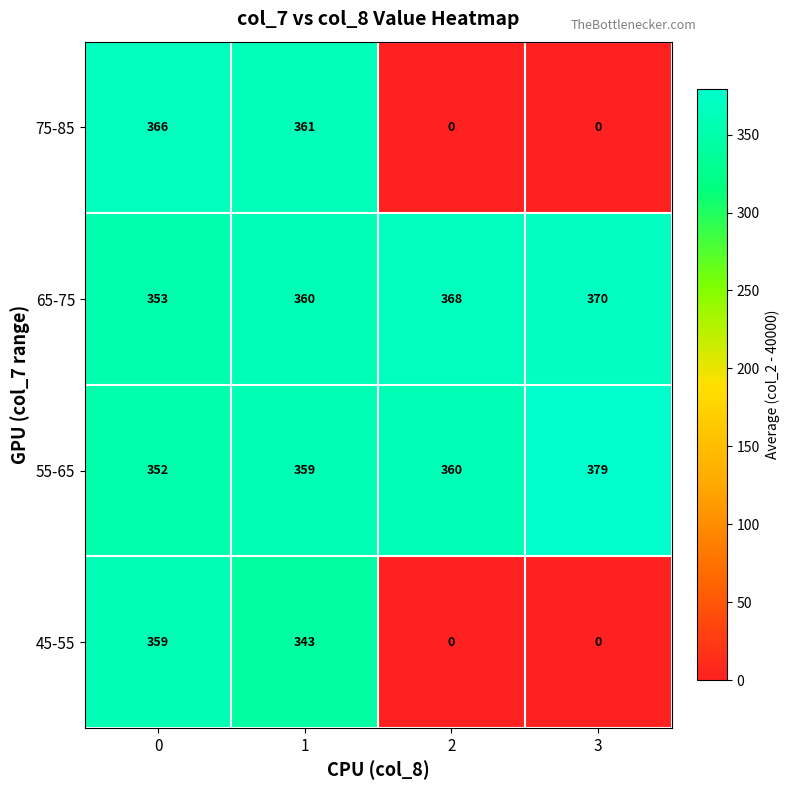

What is the sum of the 55-65 values at 0 and 2?

712